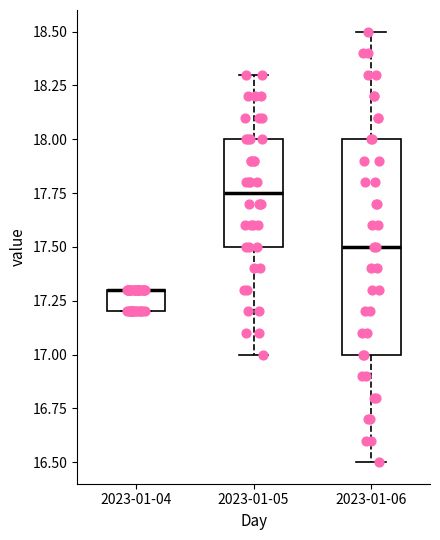

Which box is the tallest, from its lower edge to its upper edge?

2023-01-06